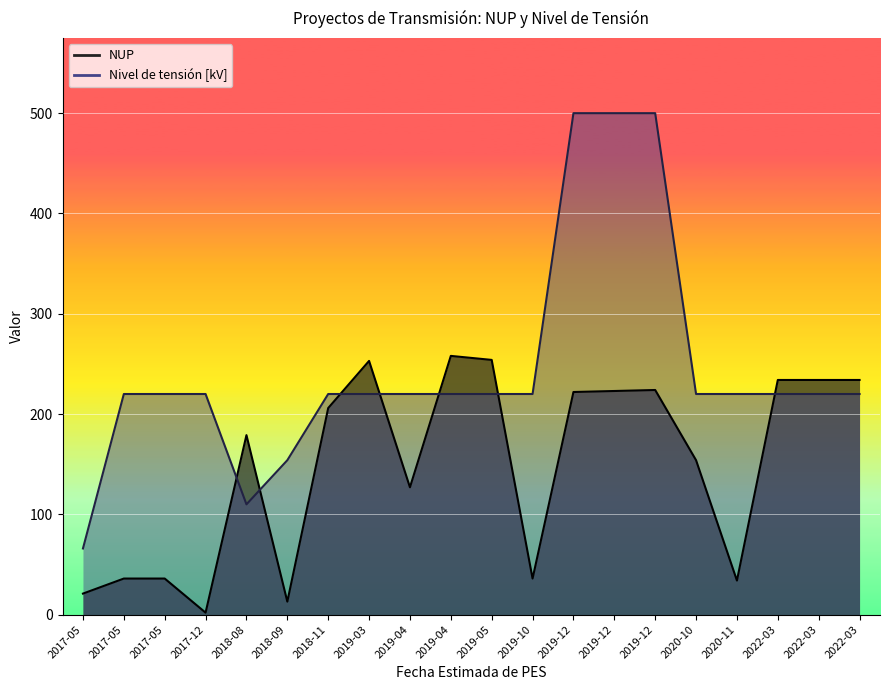

Which category has the highest value in the NUP series?

2019-04